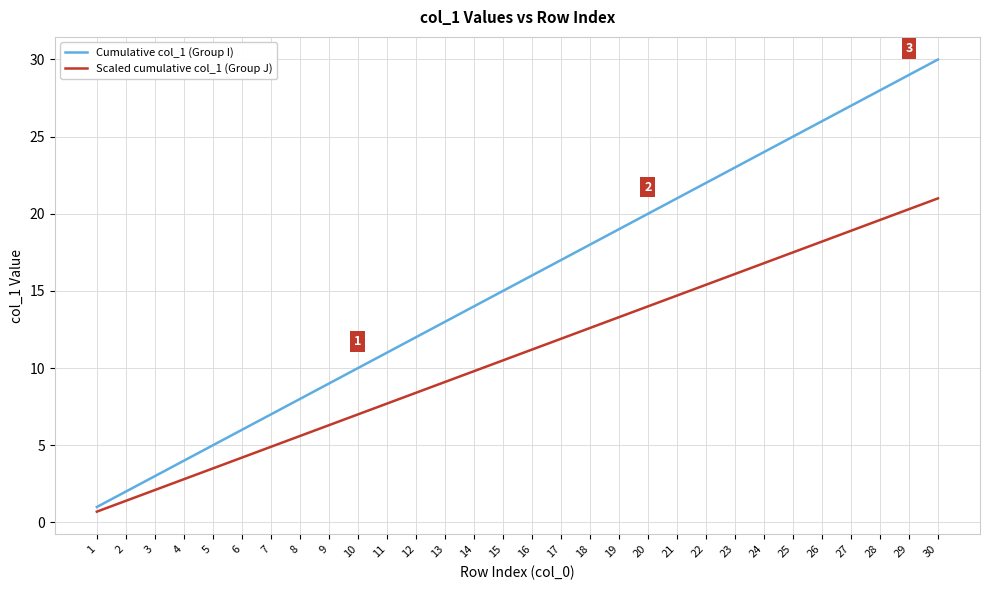

What is the minimum value shown in the chart?

0.7